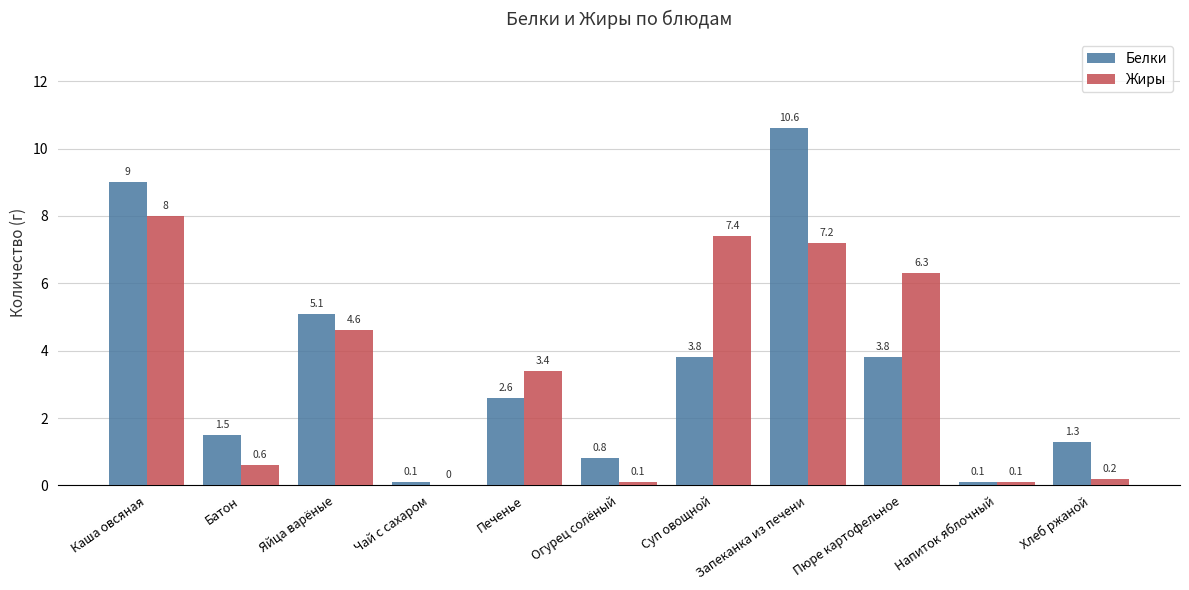

How many groups of bars are there?

11